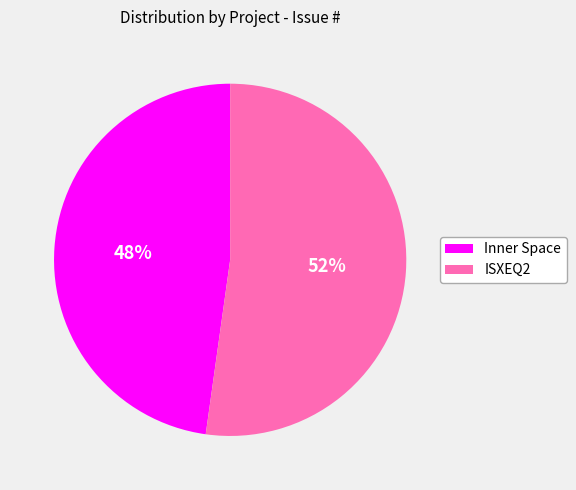

How many segments does this pie chart have?

2